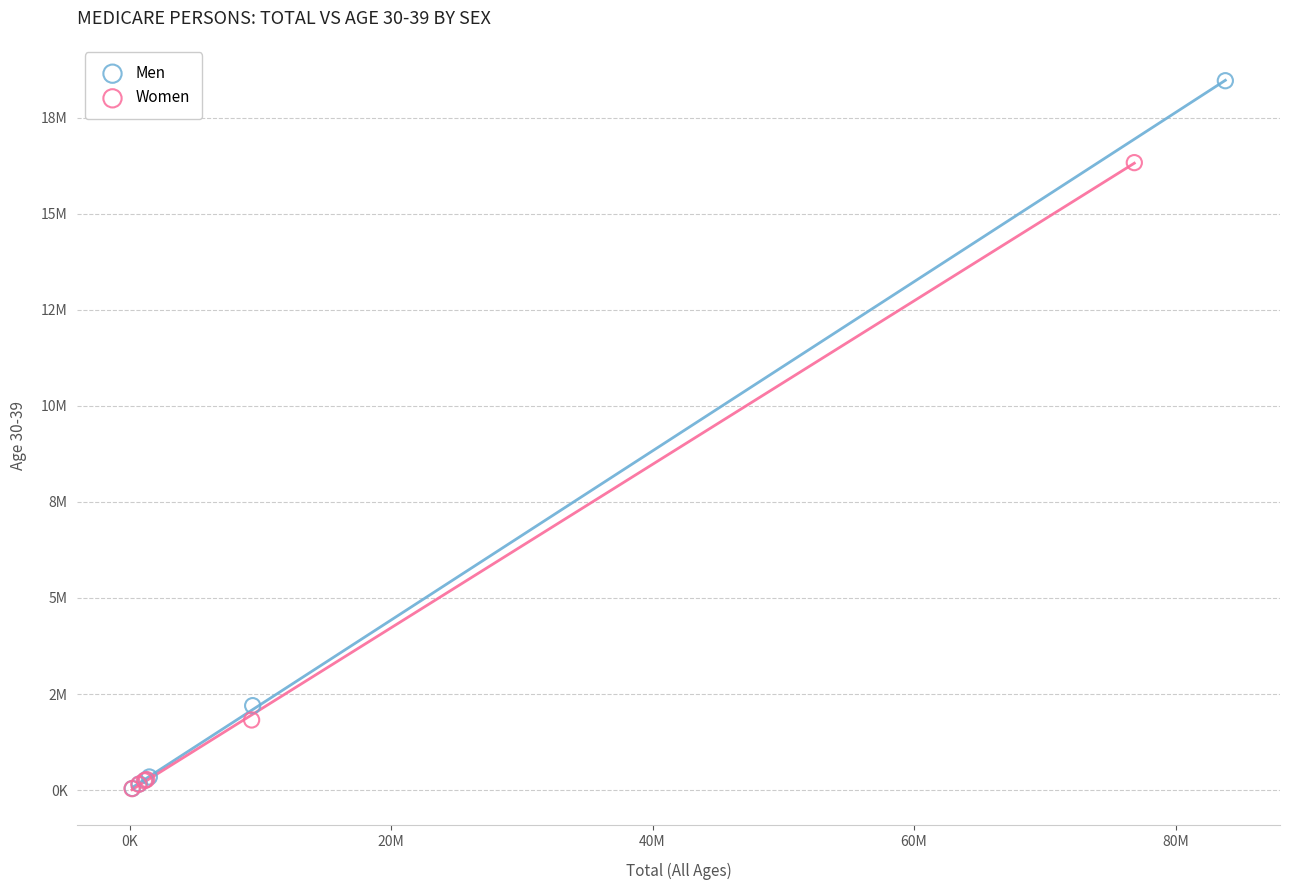

What are all the series names shown in the legend?

Men, Women